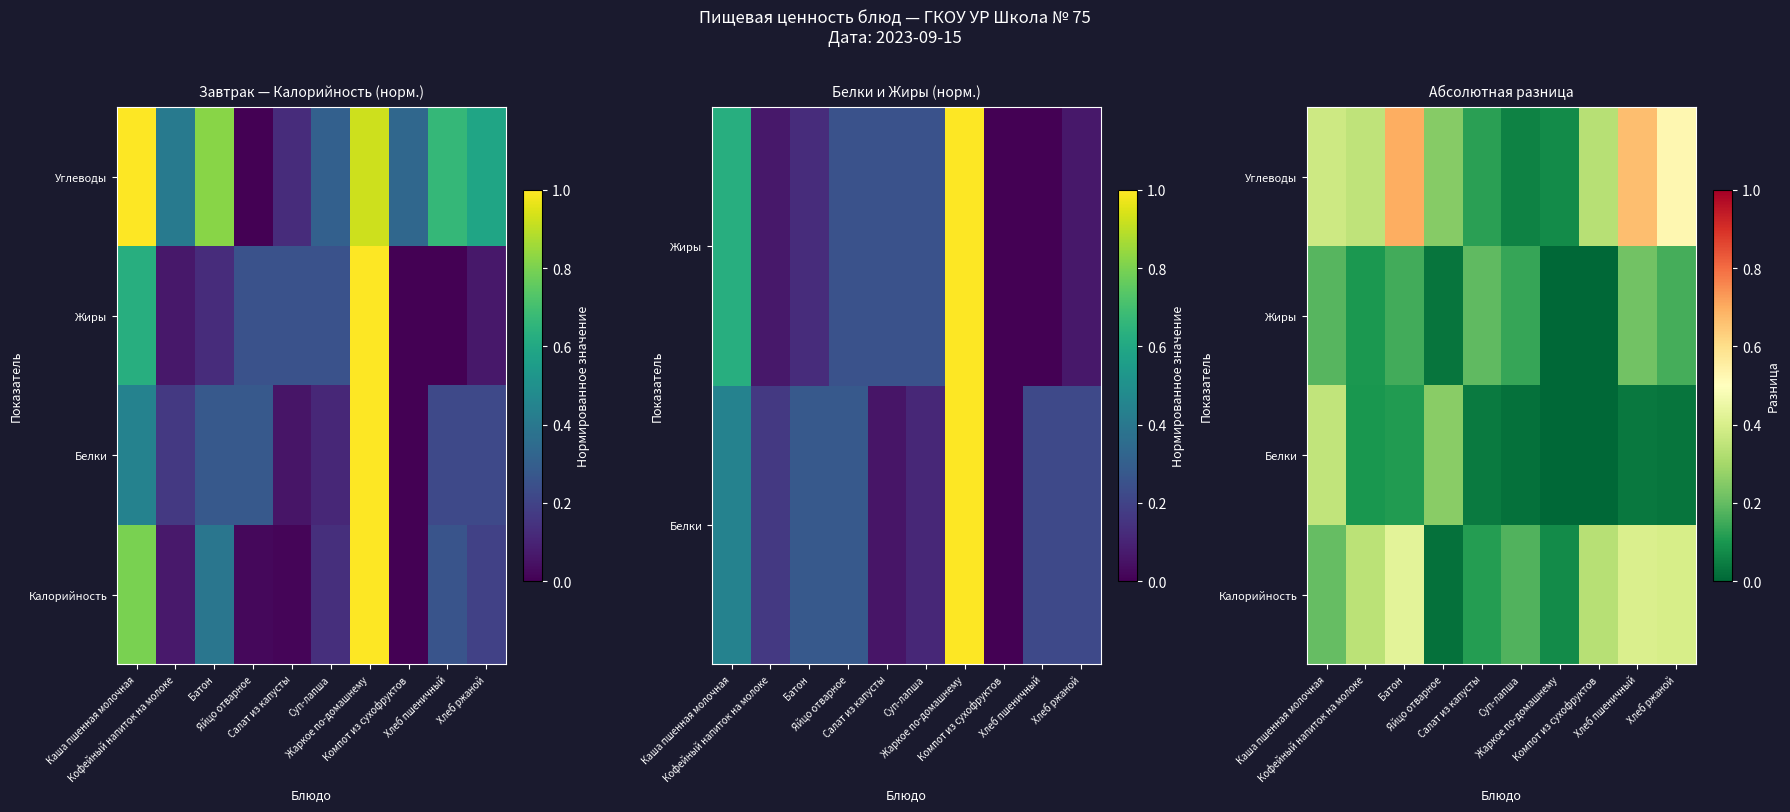

The value of Калорийность at Яйцо отварное is 0.0. True or false?

False